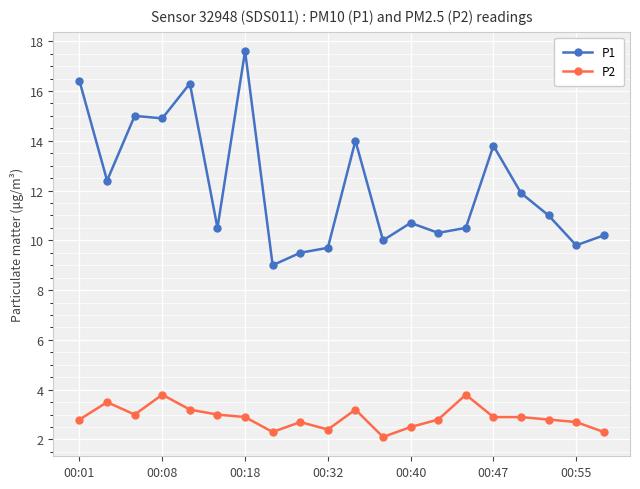

Which series has the largest range (max minus min)?

P1